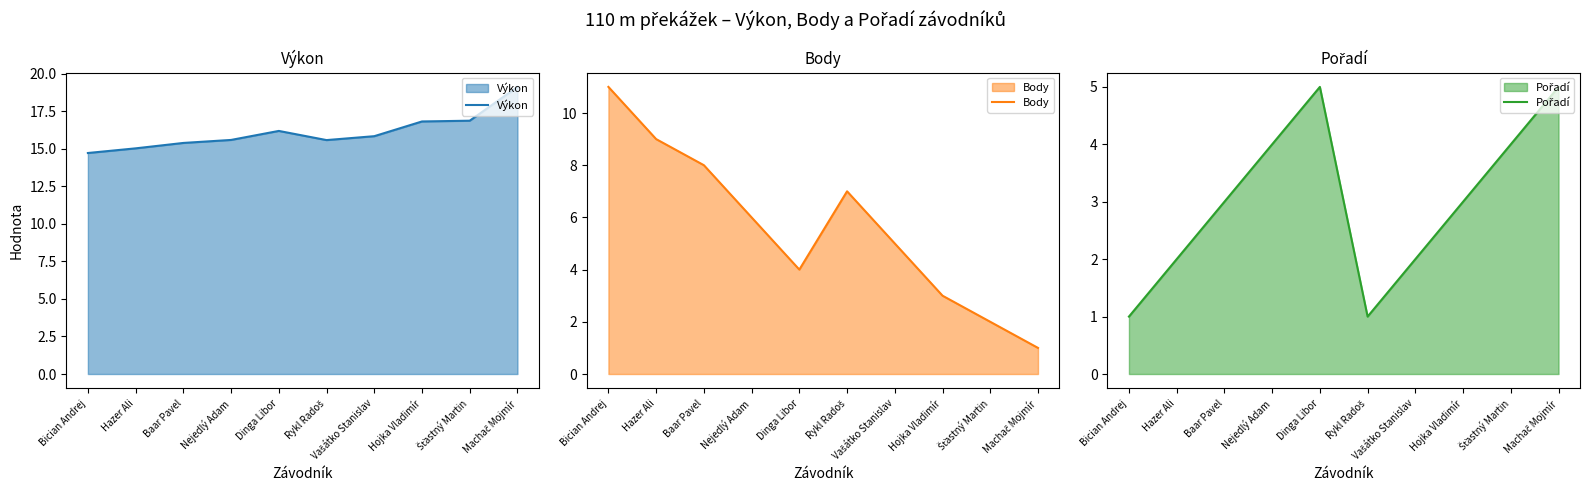

Rank the series by their average value, from highest to lowest.

Výkon, Body, Pořadí